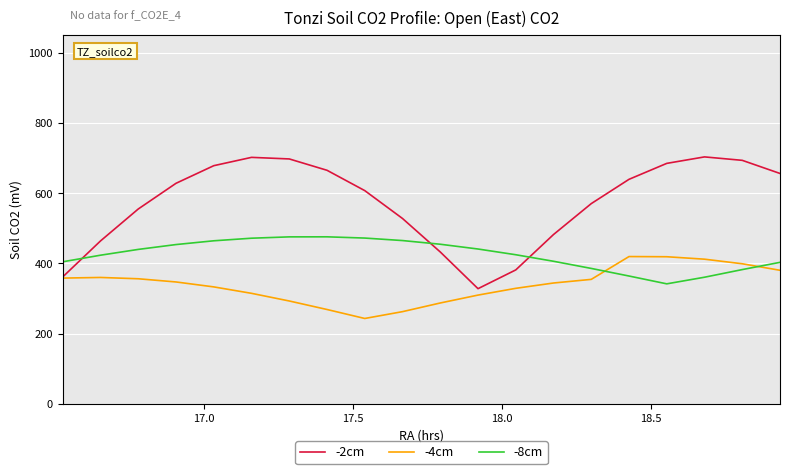

List the series in order of their overall mean, lowest first.

-4cm, -8cm, -2cm